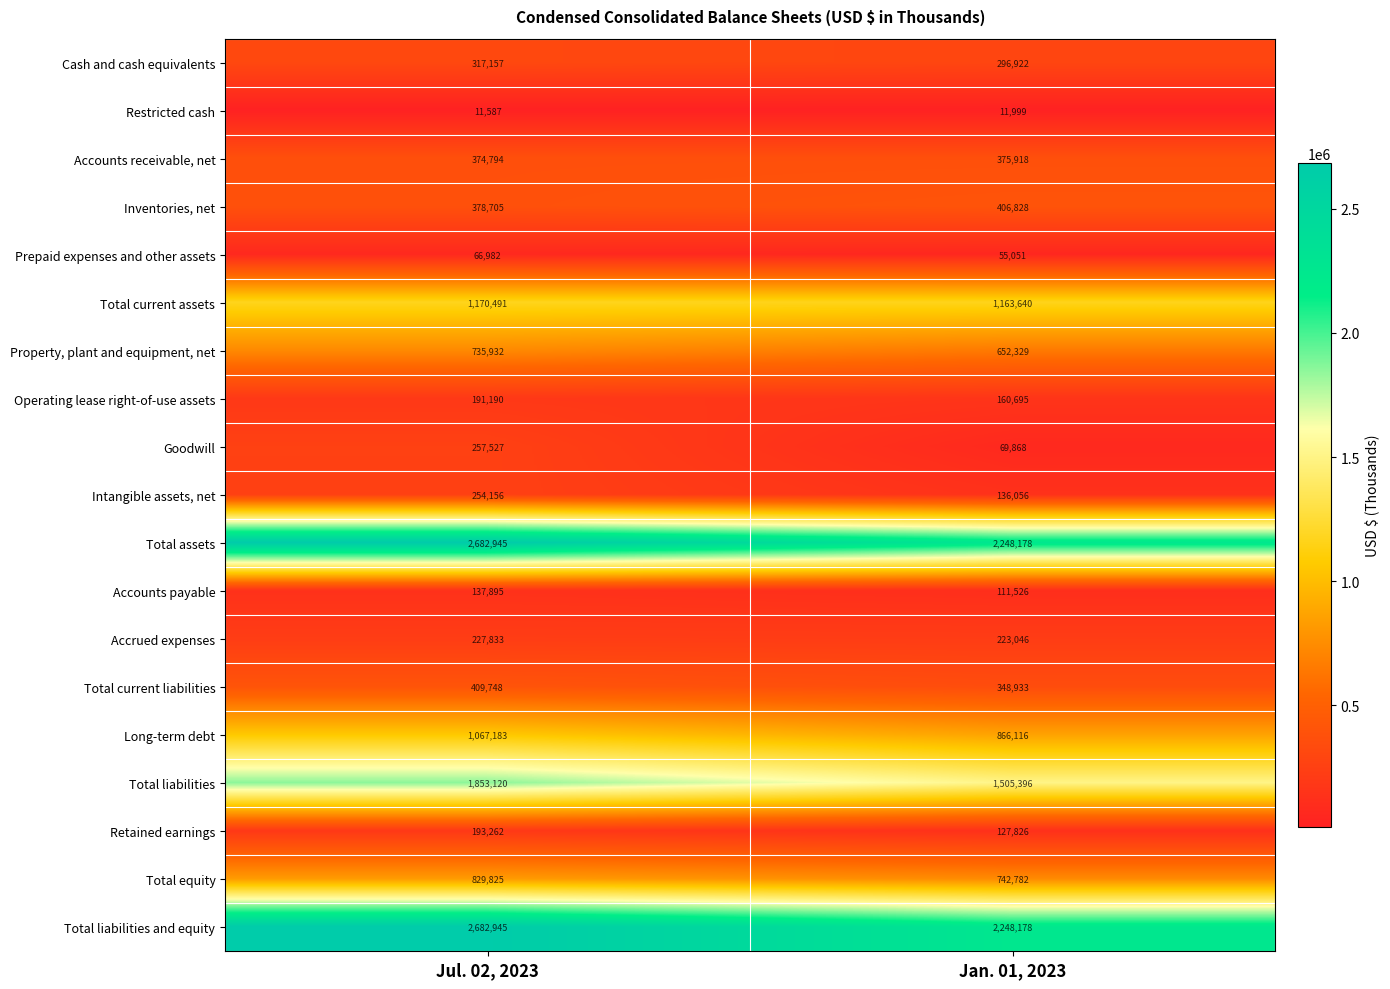

What is the spread (max minus min) of values at Jan. 01, 2023?

2236179